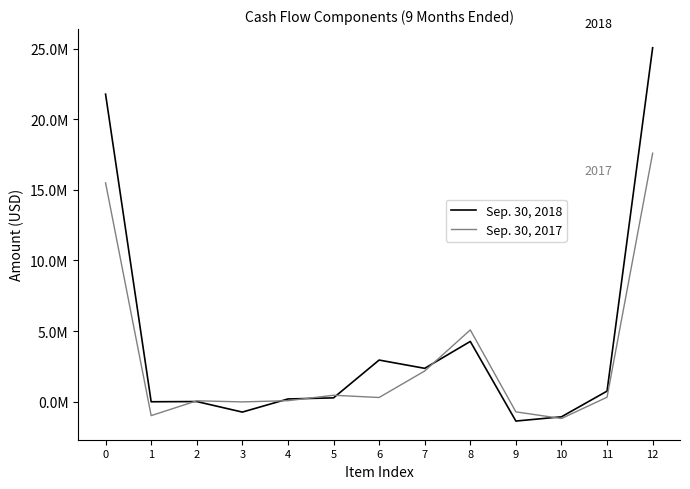

What are all the series names shown in the legend?

Sep. 30, 2018, Sep. 30, 2017